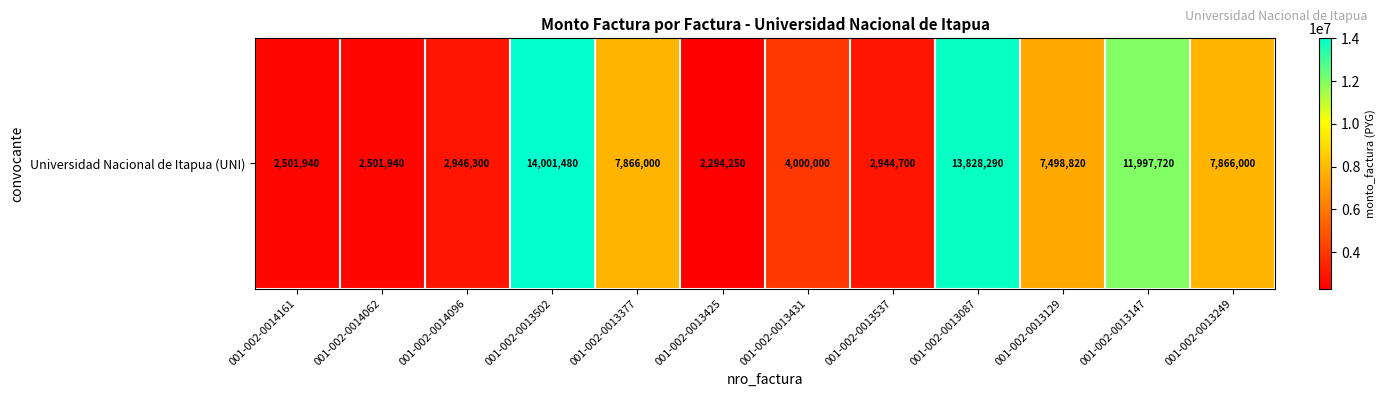

Reading left to right, transcribe all the data shown in this chart.

2501940	2501940	2946300	14001480	7866000	2294250	4000000	2944700	13828290	7498820	11997720	7866000